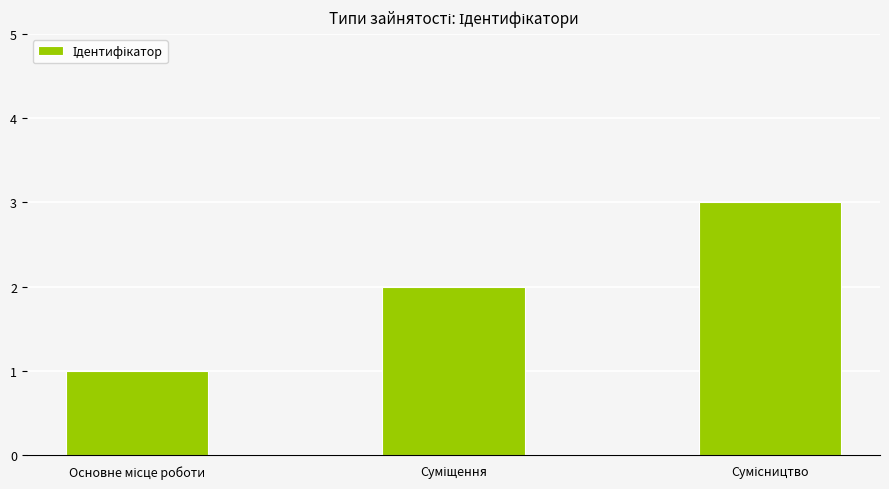

What is the sum of all values?

6